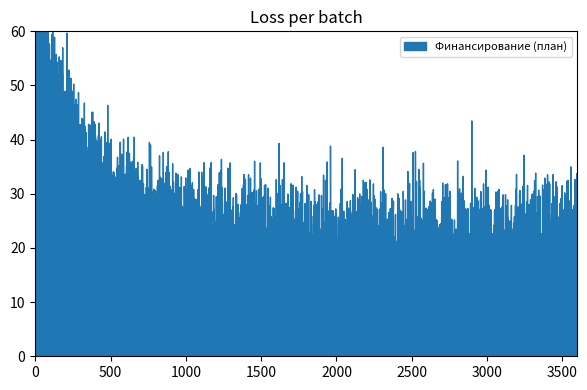

Which series has the largest range (max minus min)?

Финансирование (план)